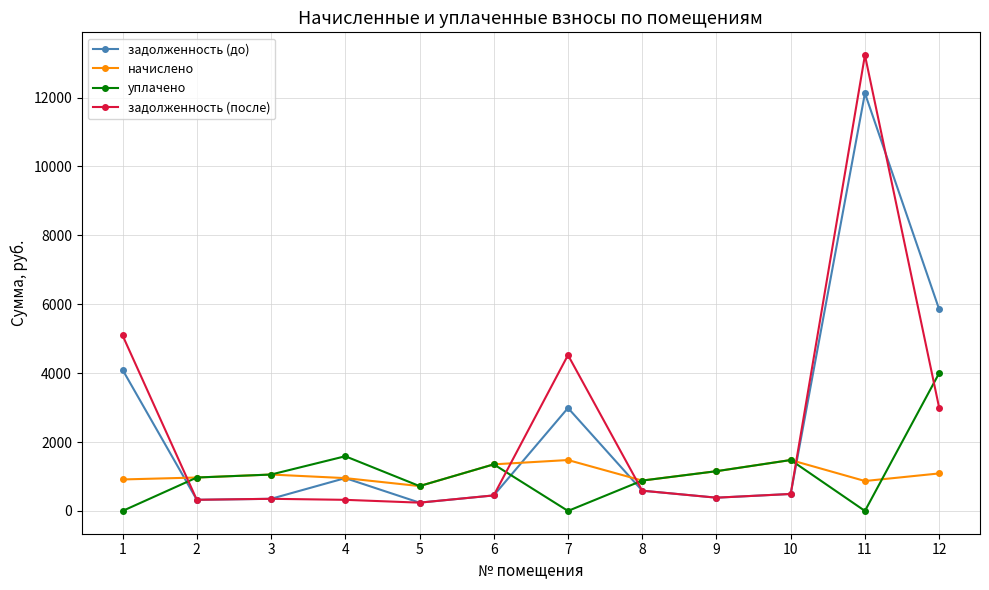

What is the average value of the задолженность (до) series?

2403.8